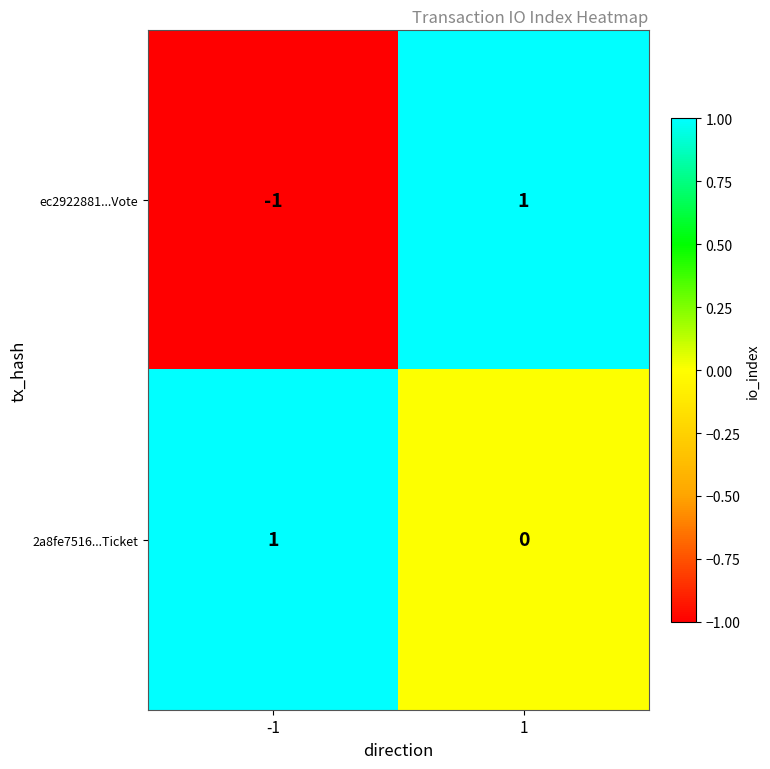

Between -1 and 1, which series saw the biggest shift?

ec2922881...Vote